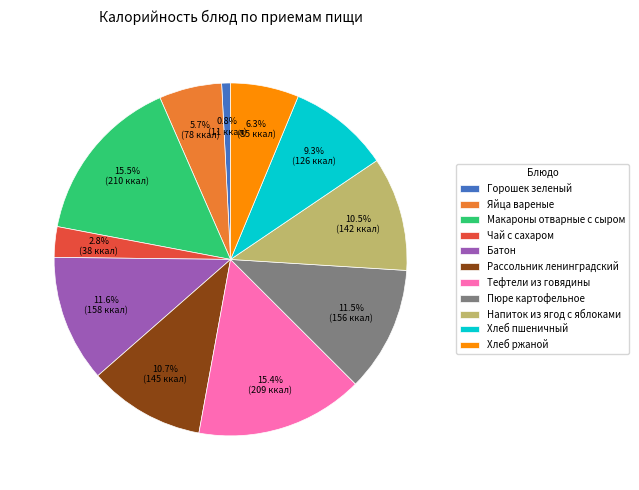

To the nearest percent, what percentage of the pie is Батон?

12%